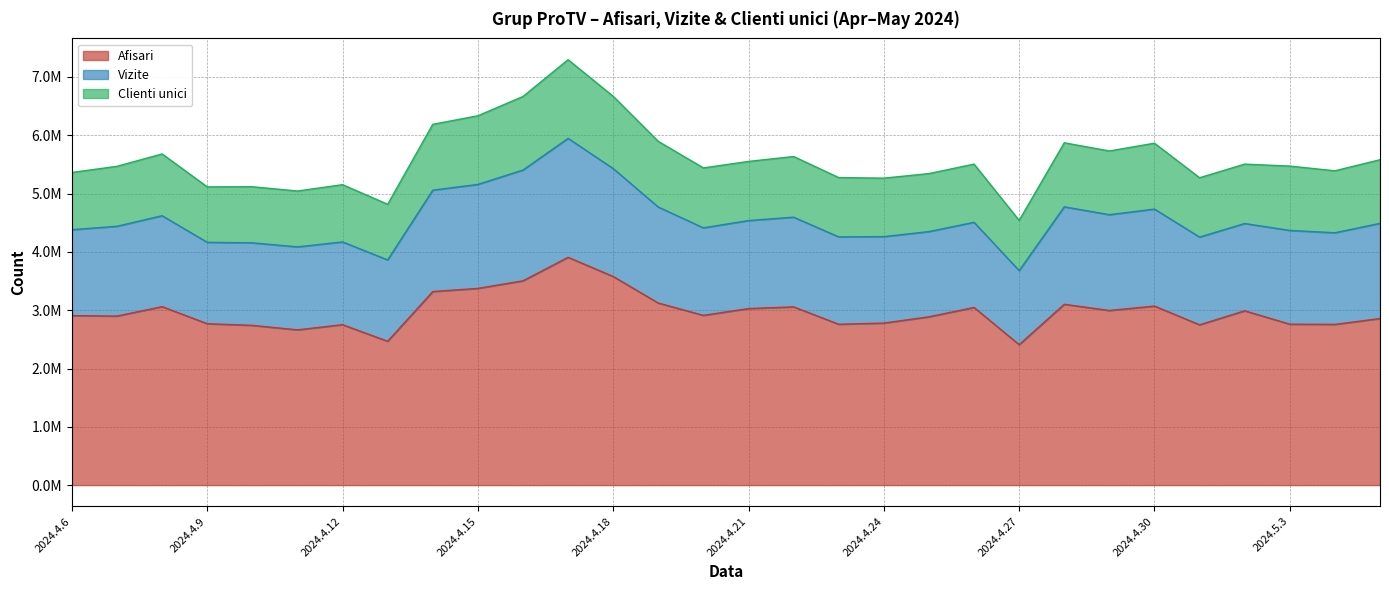

How many lines are shown in the chart?

3